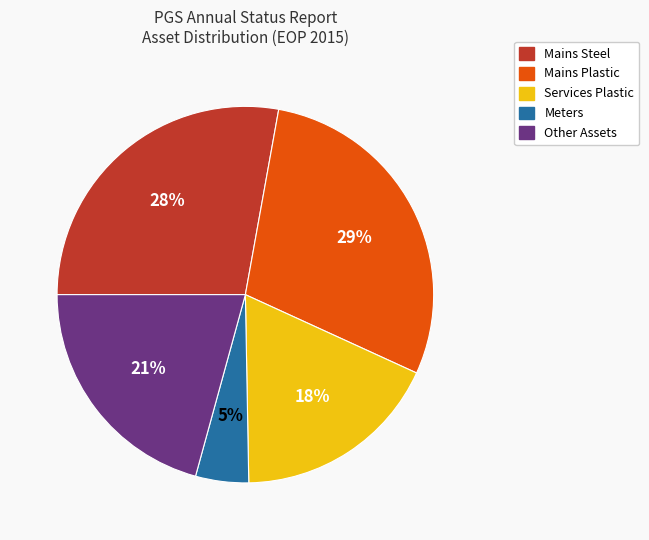

Is it true that Other Assets is 21% of the pie?

True